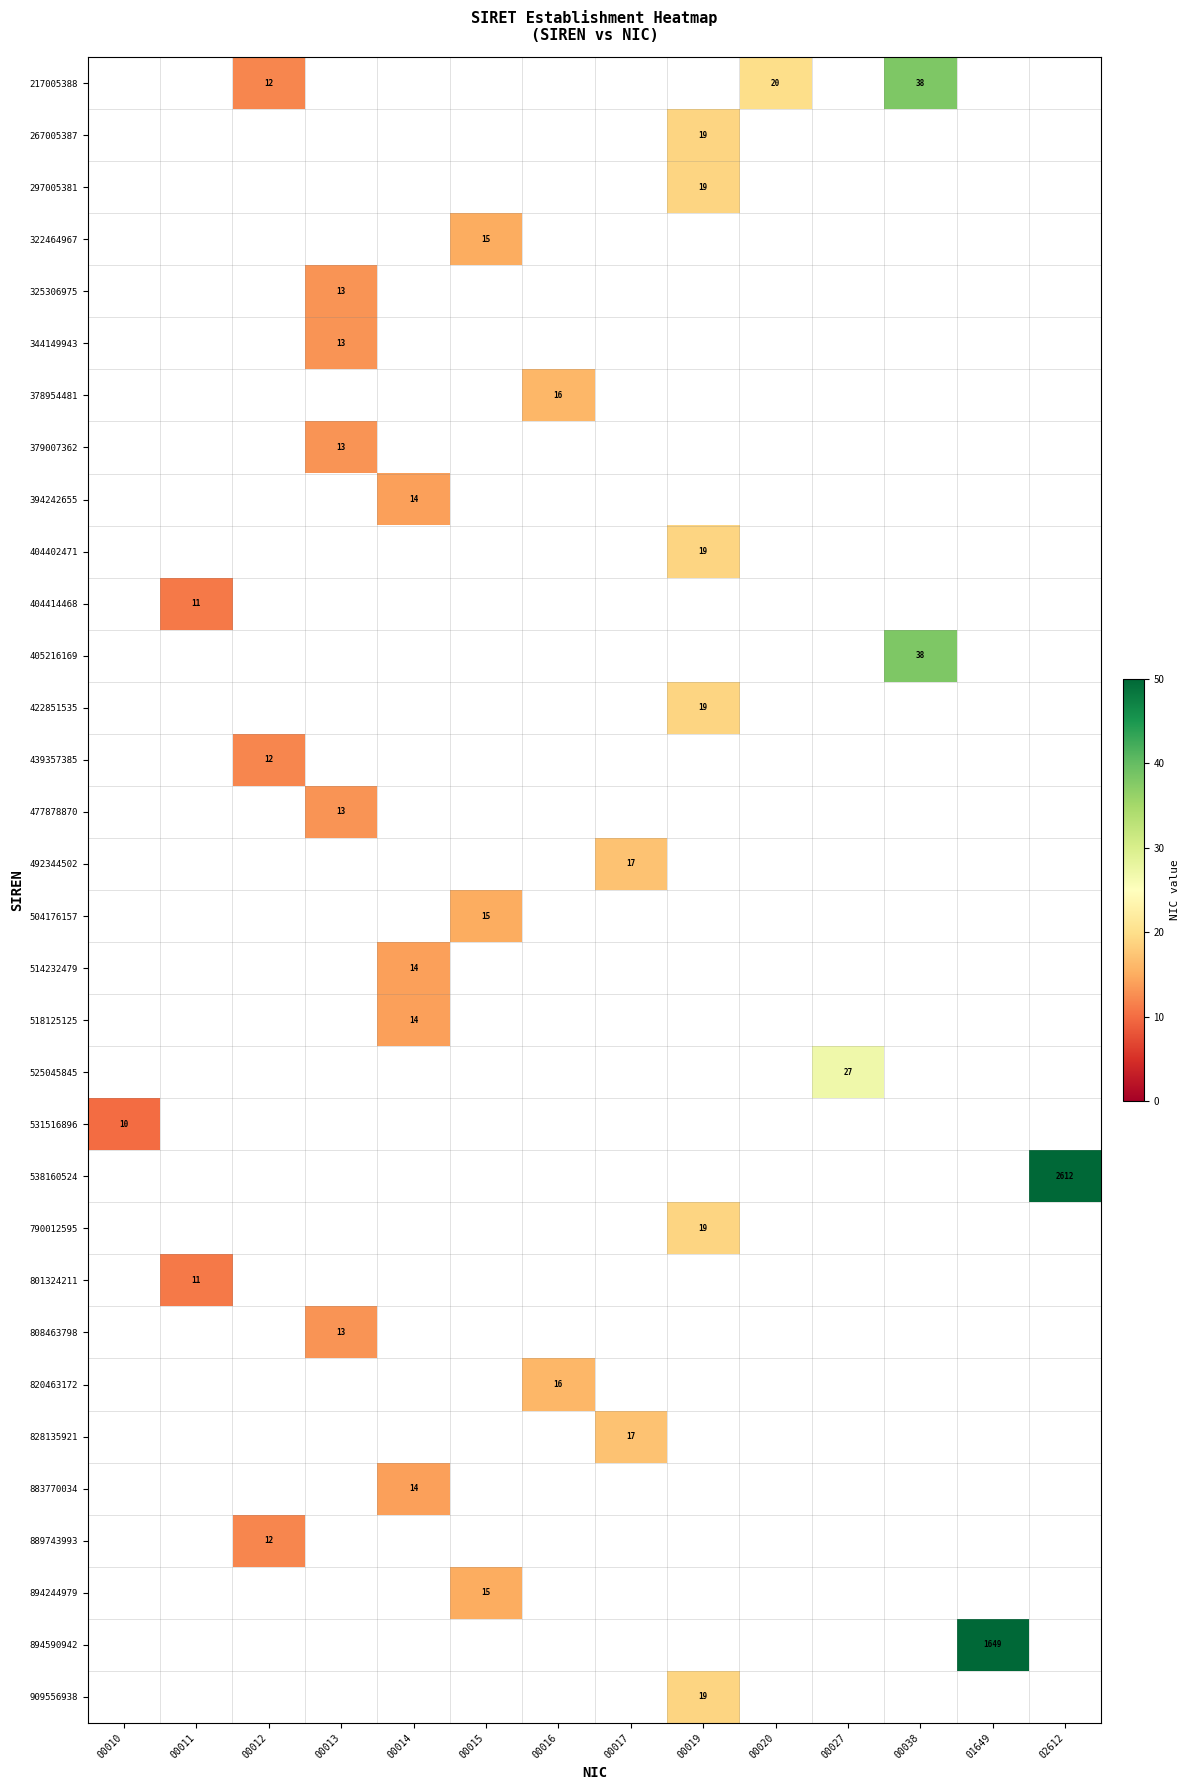

The 217005388 series shows 19 at 00012. True or false?

False